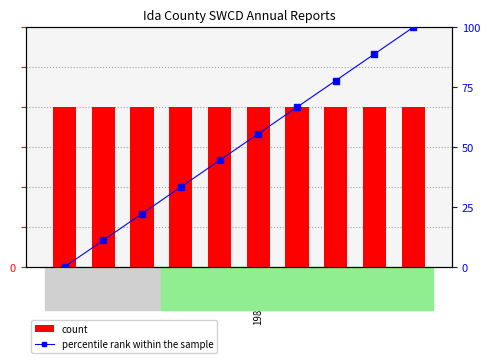

What is the value of the percentile rank within the sample bar at the 7th from the left?

66.7